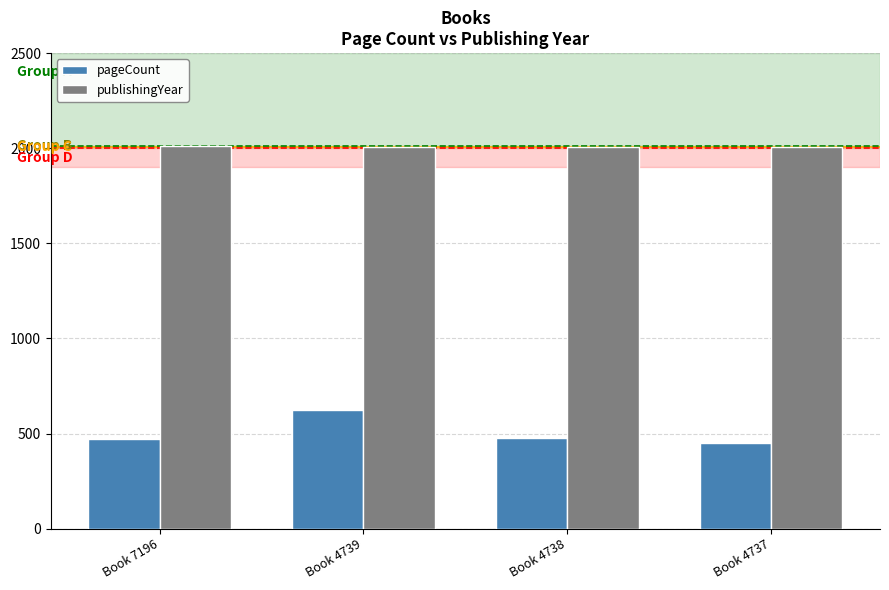

At which category is the sum across all series the highest?

Book 4739